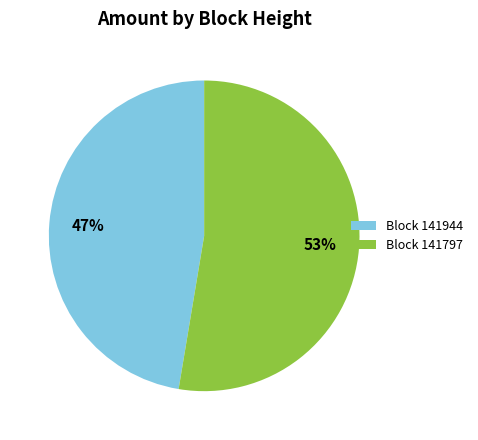

Is there a majority slice in this chart?

Yes